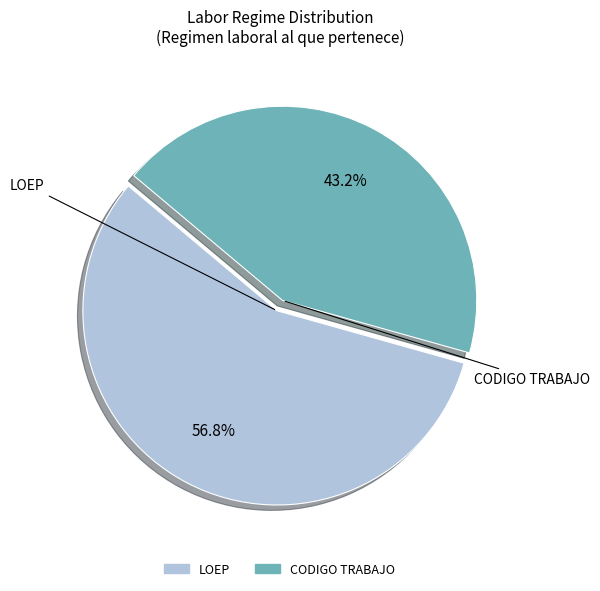

What percentage is the LOEP slice, to the nearest percent?

57%